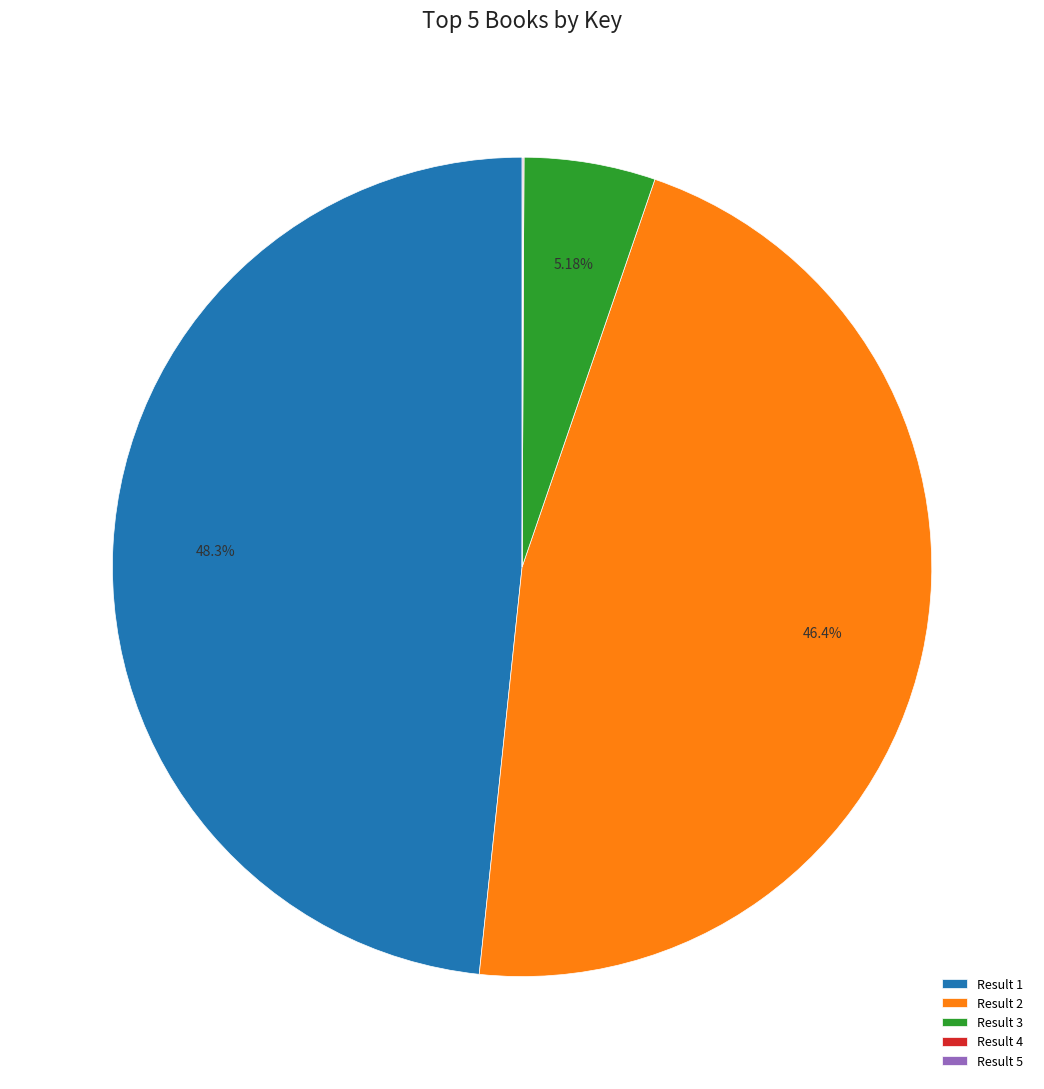

Which slice is the largest?

Result 1